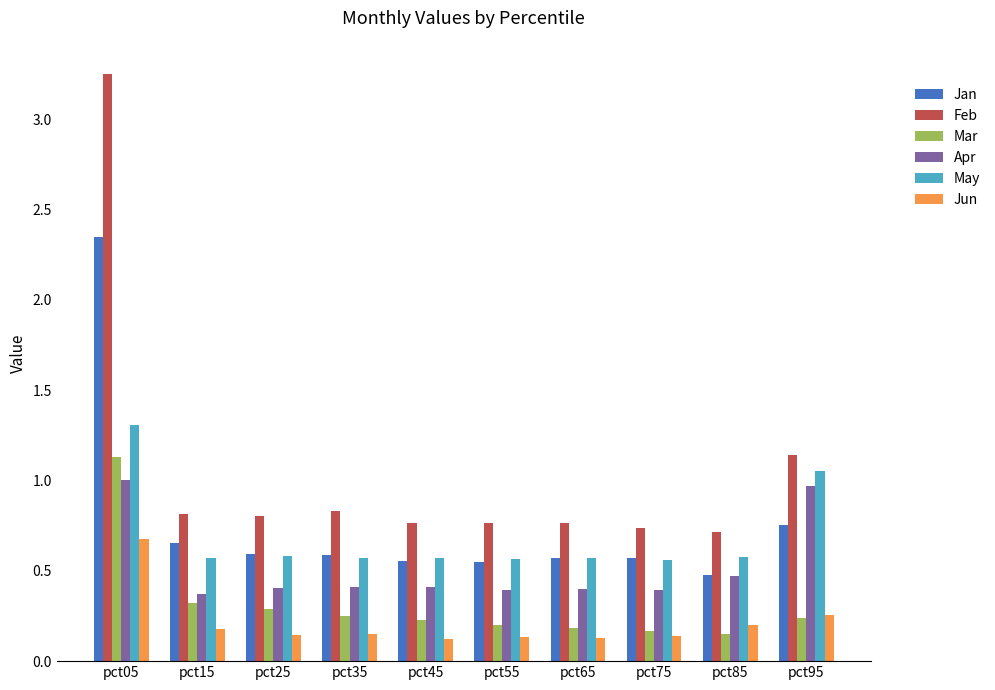

Which series has the largest range (max minus min)?

Feb